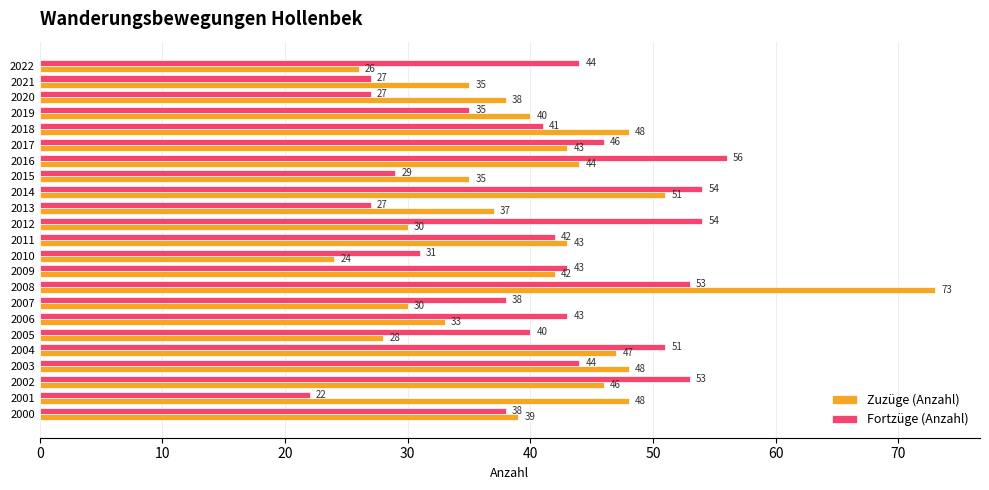

What is the approximate value of Fortzüge (Anzahl) at 2017, to the nearest 10?

50